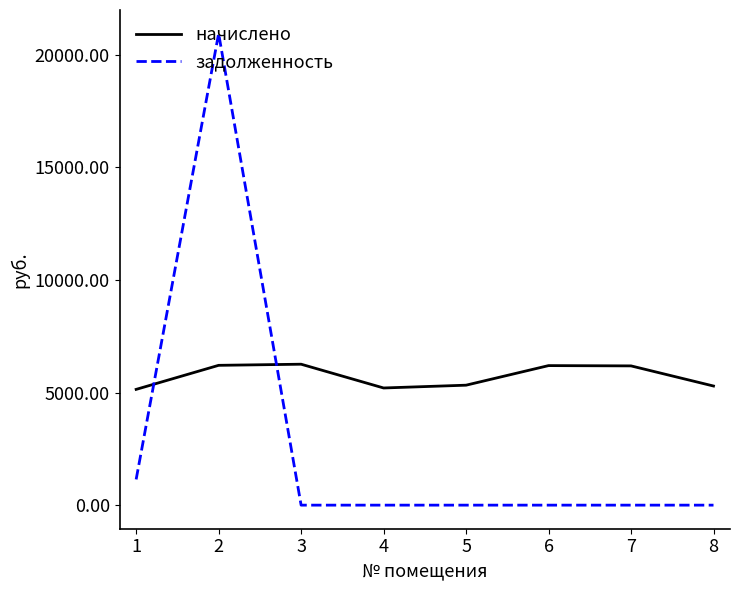

Is it true that начислено equals 8639.1 at 8?

False